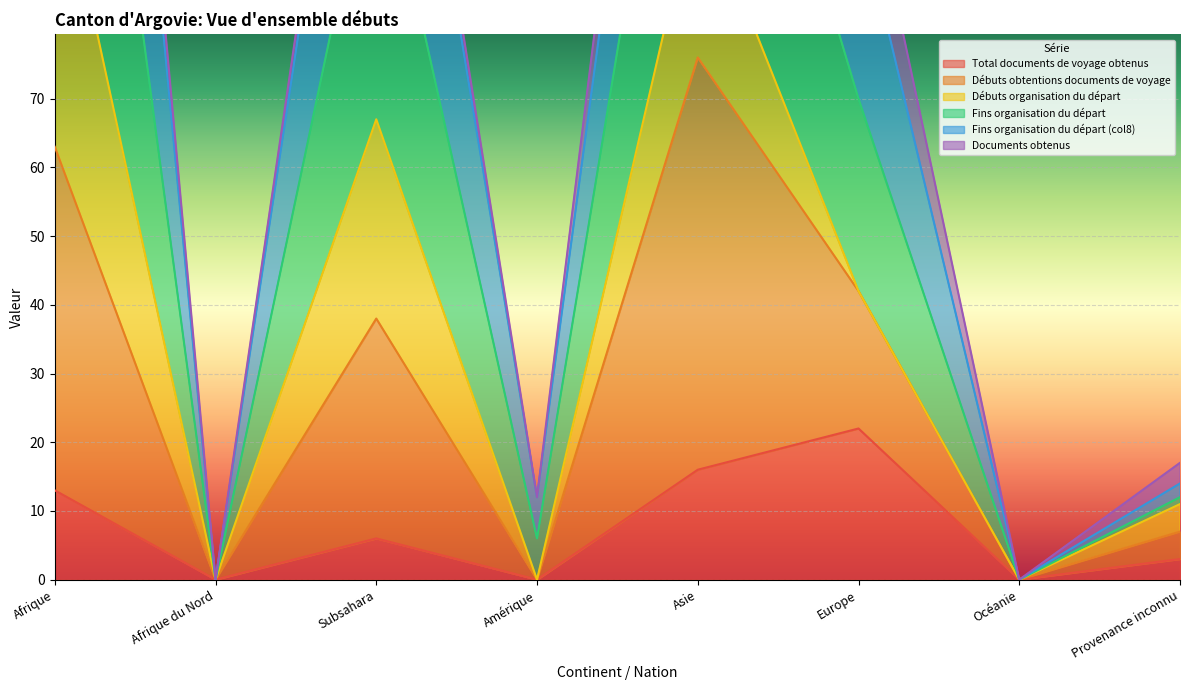

What is the label of the 3rd point from the right?

Europe